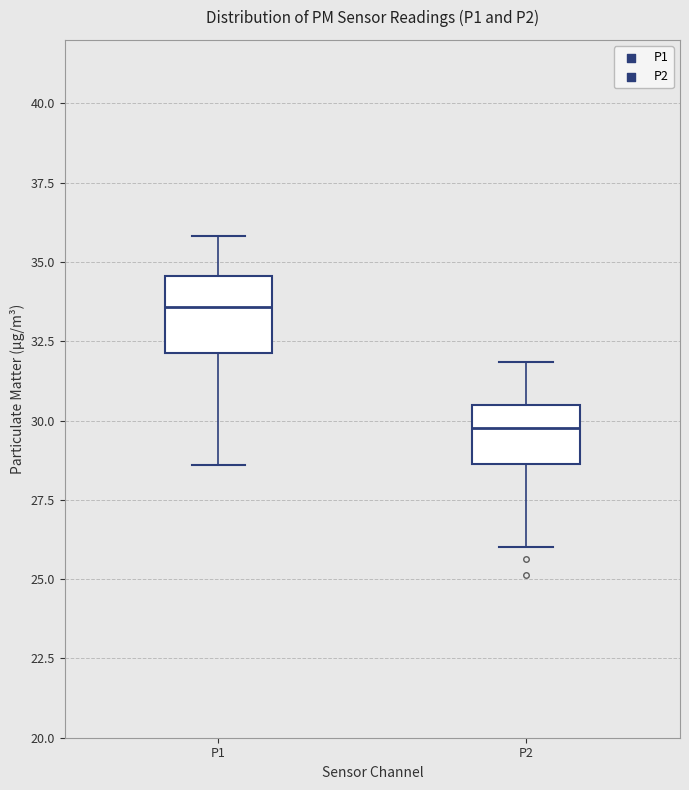

Reading left to right, read every box against the y-axis: the position of its median line, the range the box covers, and the ends of its whiskers. The values are not printed on the chart, so give them approximately, as read against the axis.

P1: median 33.5, box 32.0 to 34.5, whiskers 28.5 to 36.0
P2: median 30.0, box 28.5 to 30.5, whiskers 26.0 to 32.0